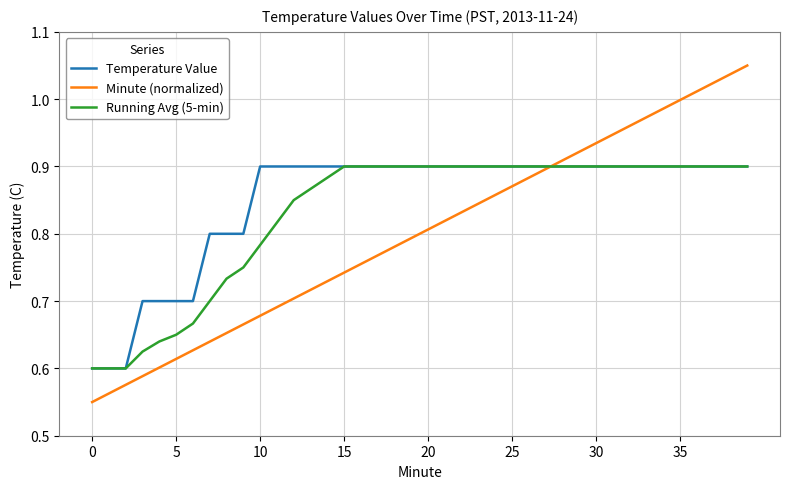

List the series in order of their overall mean, highest first.

Temperature Value, Running Avg (5-min), Minute (normalized)